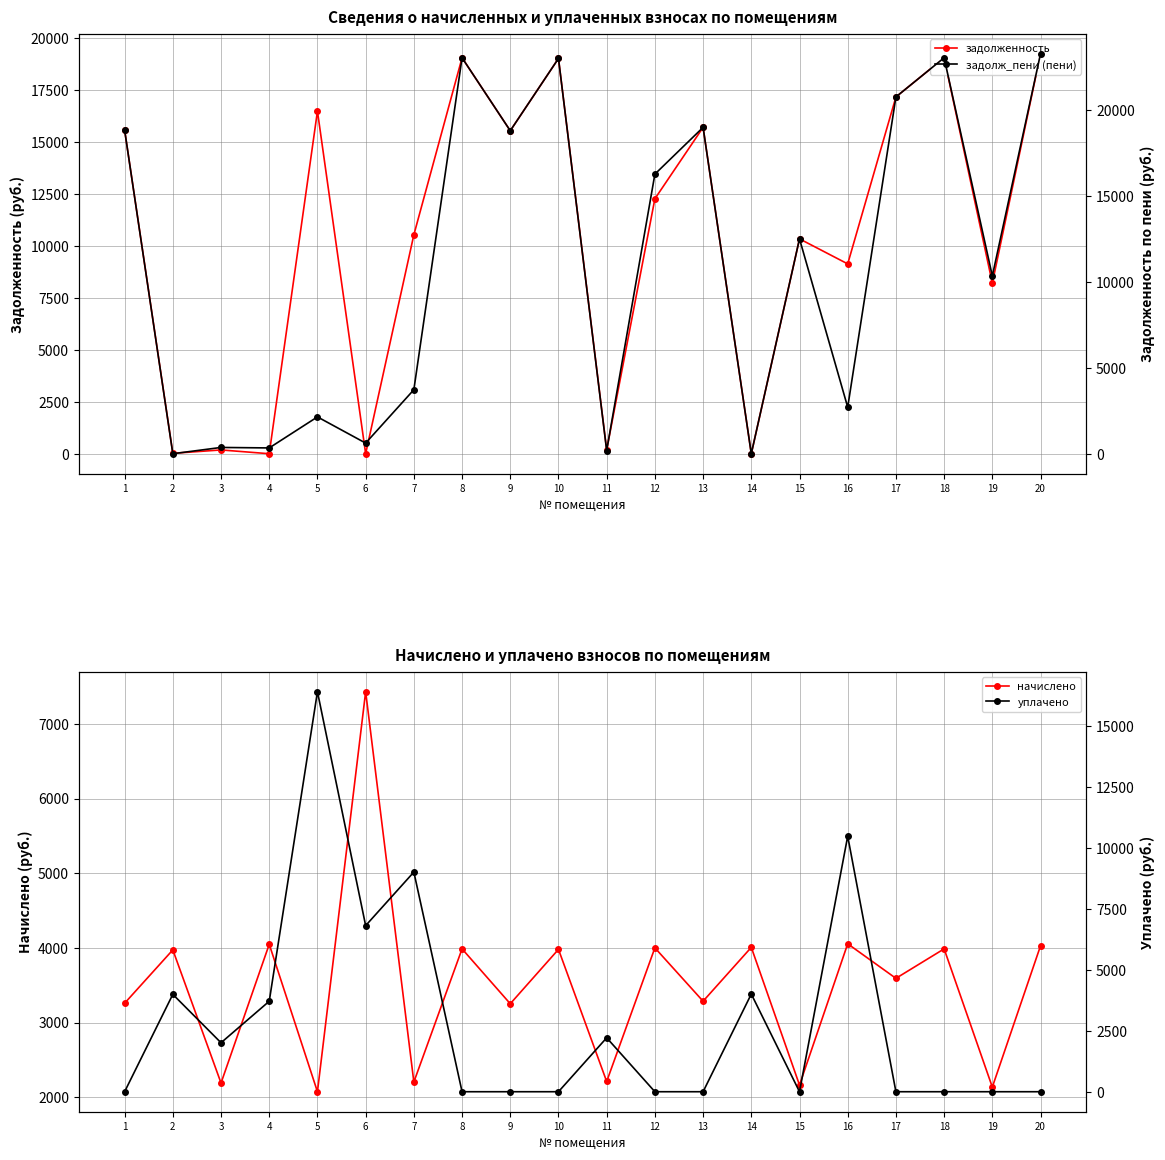

How many categories are shown in the chart?

20